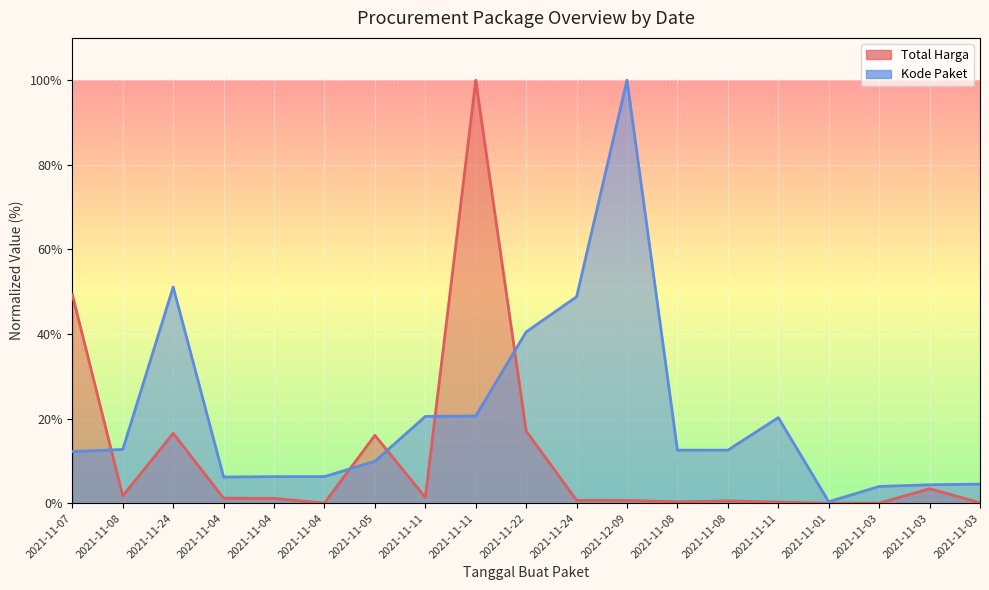

Rank the series at 2021-11-03 from highest to lowest value.

Kode Paket, Total Harga